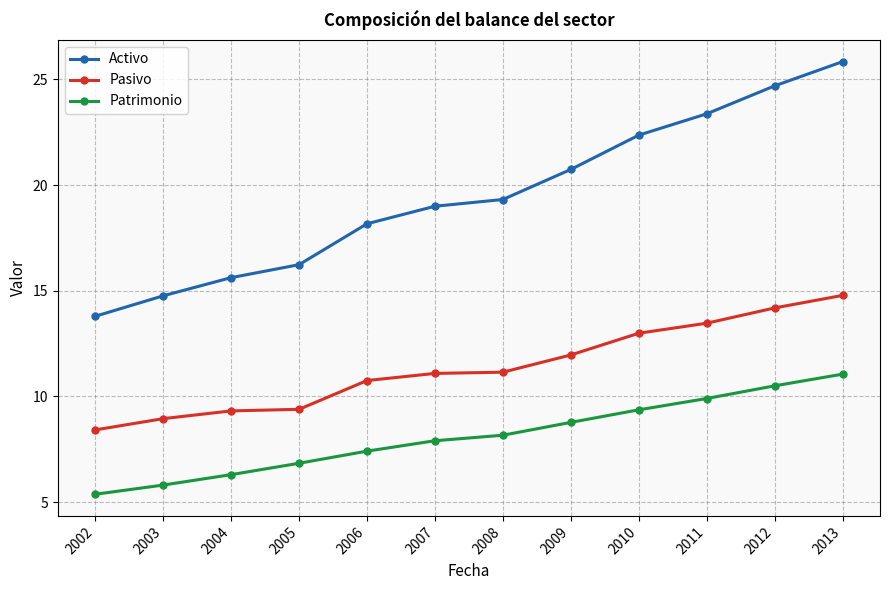

What value does the Pasivo series have at 2003?

9.0